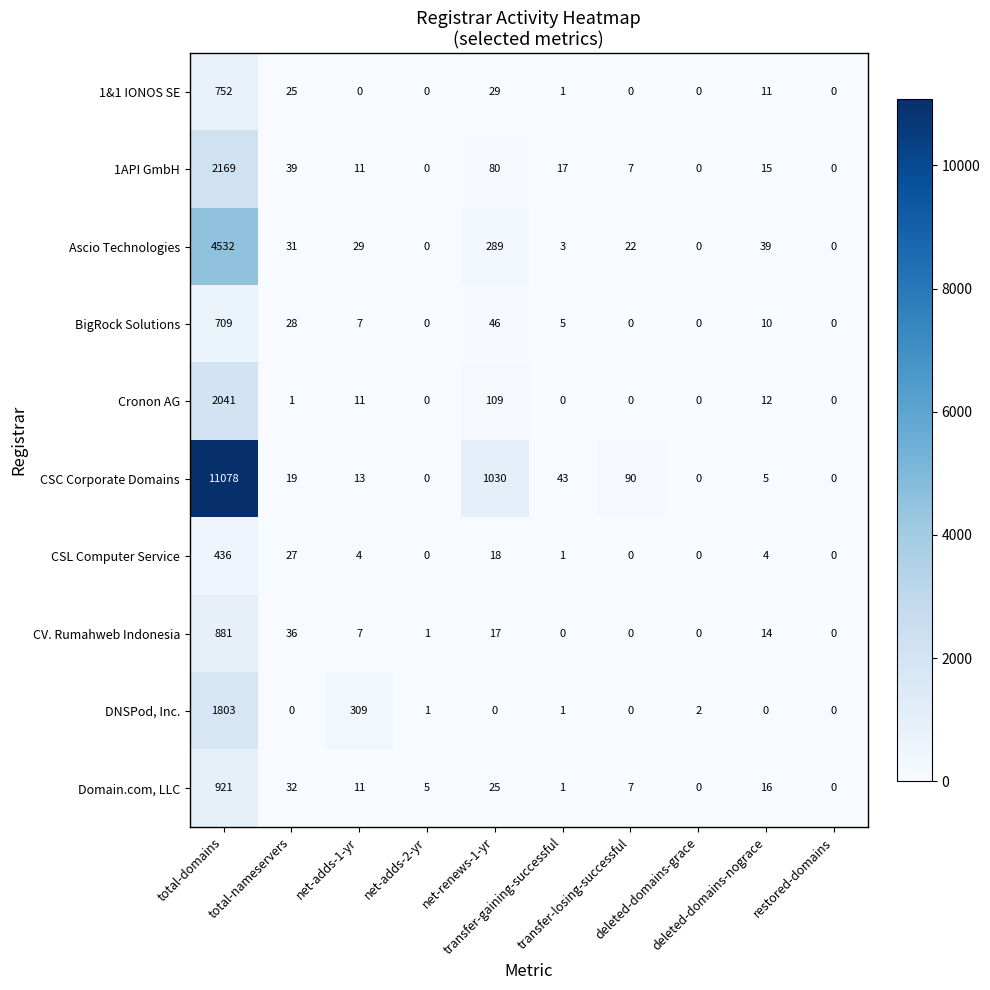

Which series has the largest total across all categories?

CSC Corporate Domains